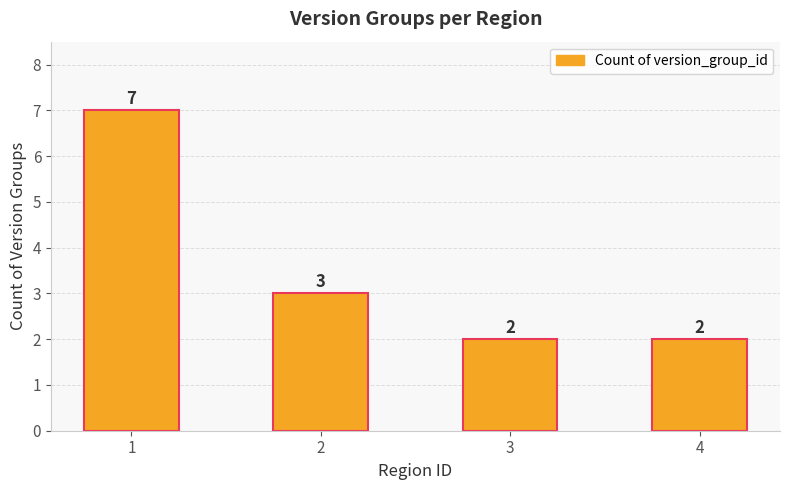

What is the value of the 4th bar from the left?

2